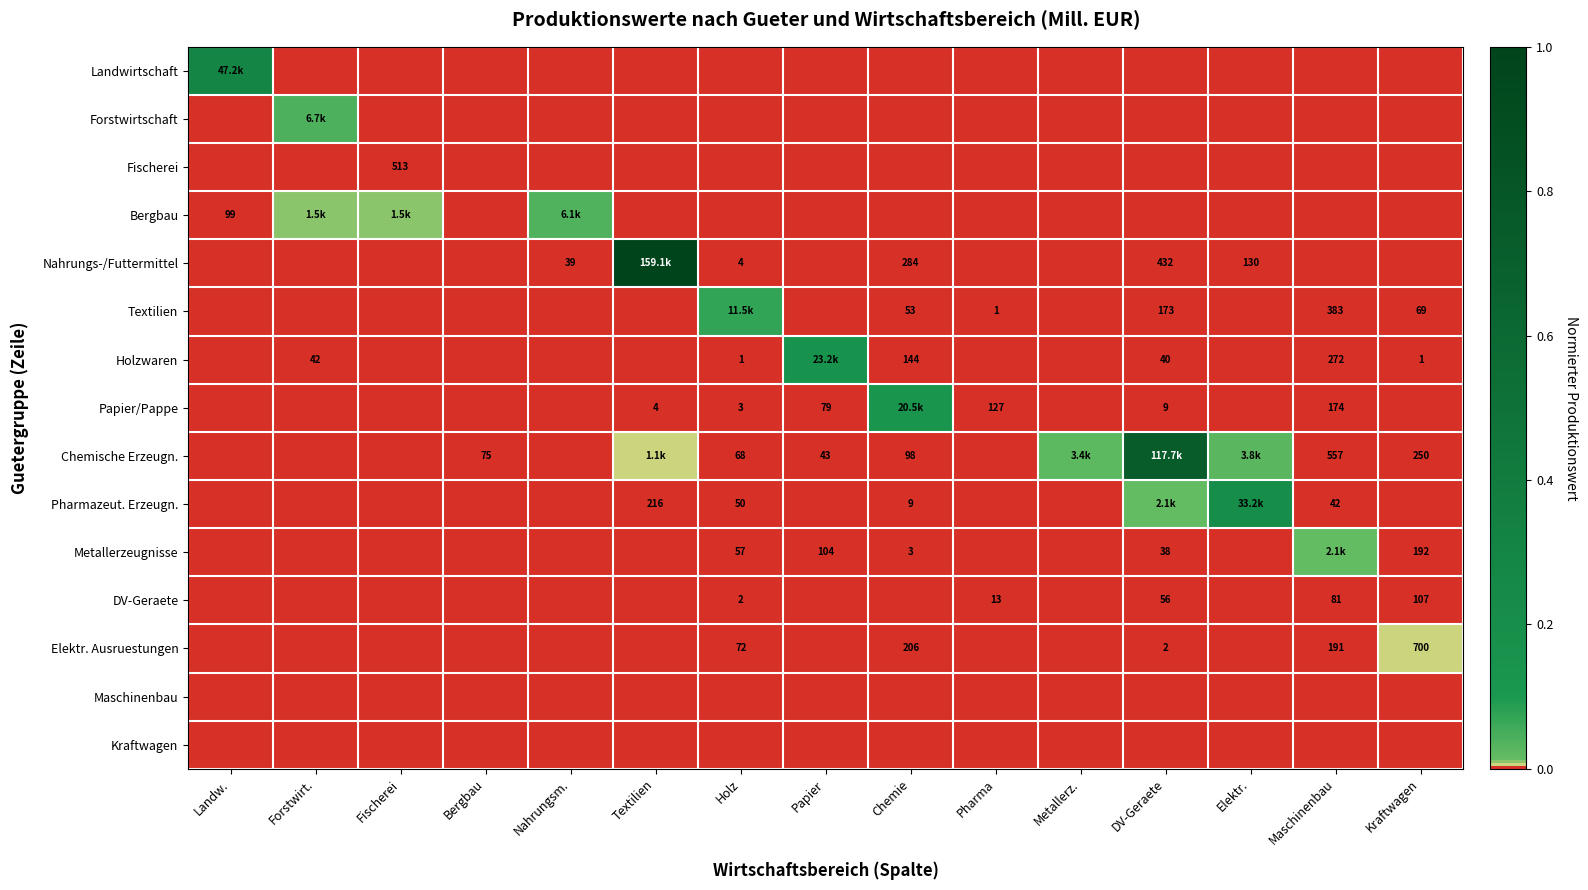

Where is Holzwaren nearest to the value 0?

Landw.